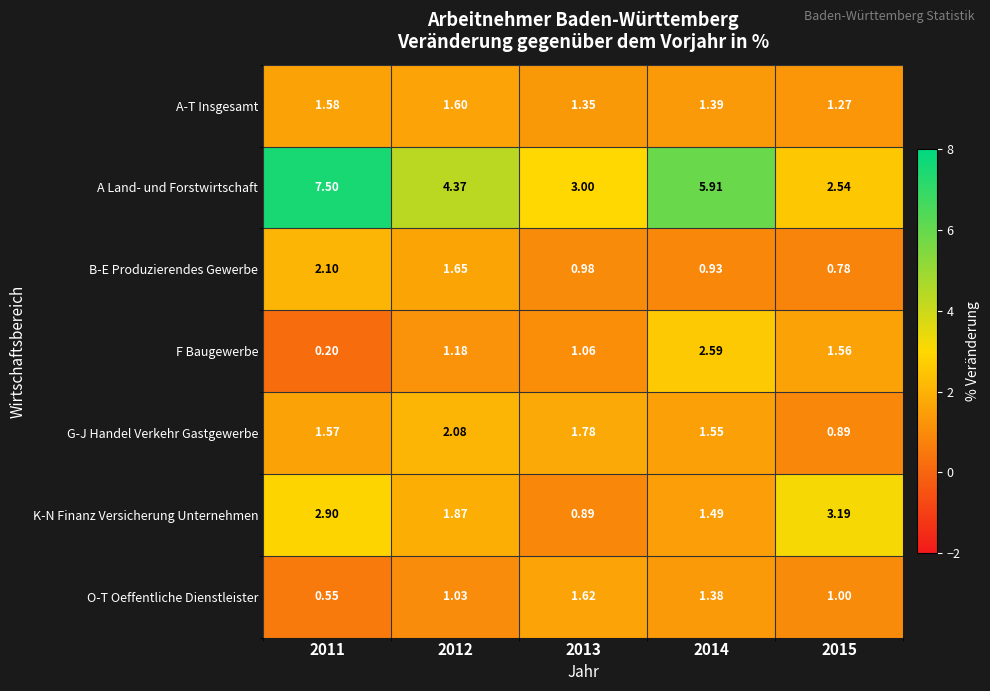

At which category is the sum across all series the highest?

2011